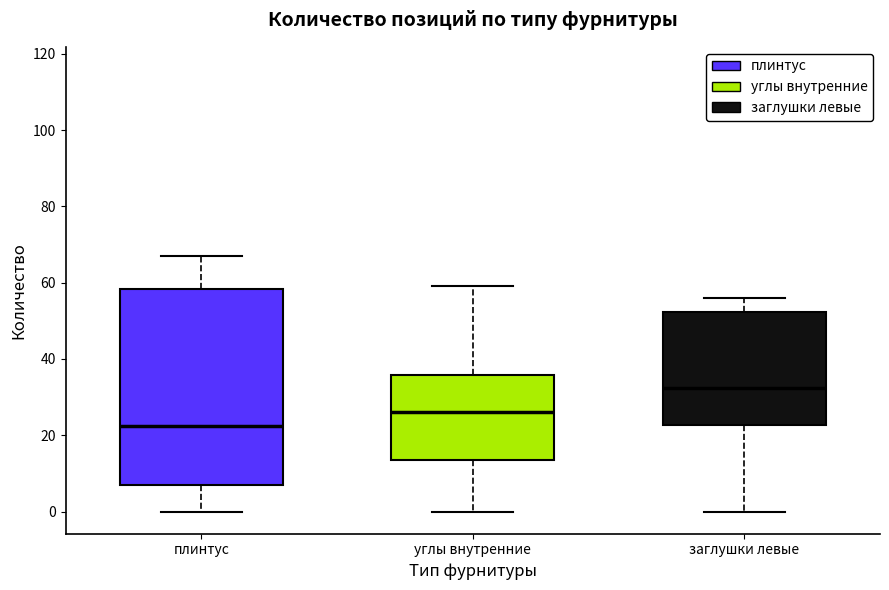

Which box has the highest median line?

заглушки левые